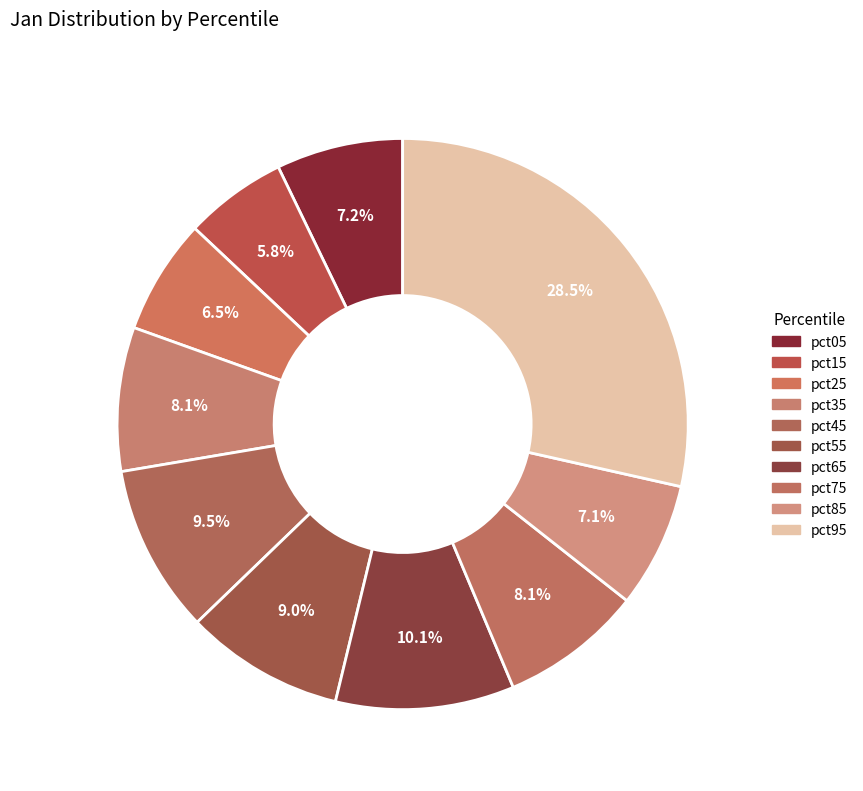

Do pct65 and pct05 together represent more than half of the pie?

No